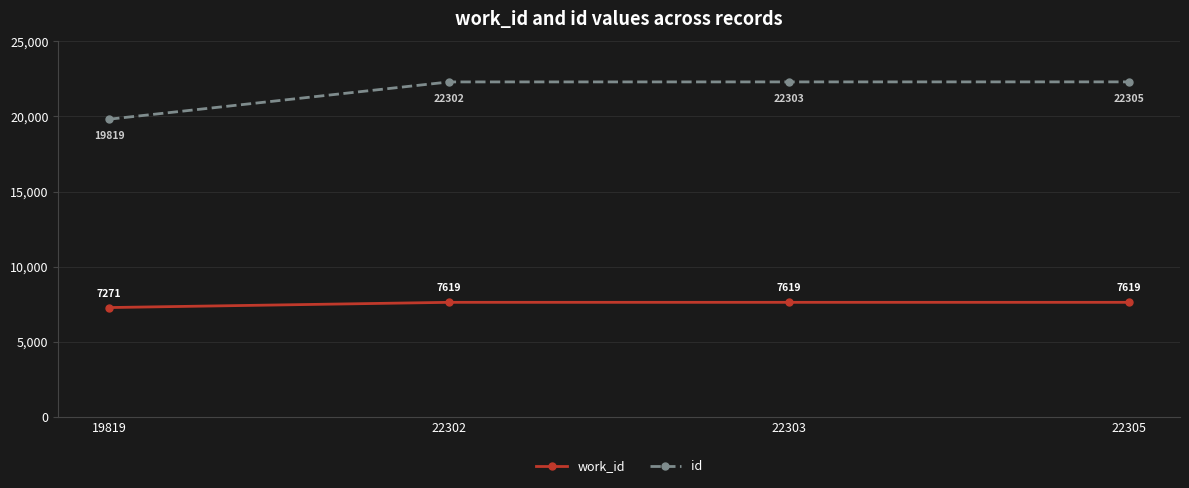

What are all the series names shown in the legend?

work_id, id